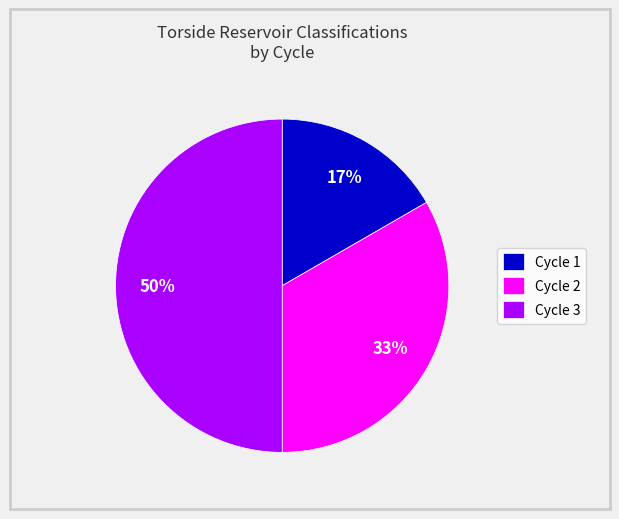

Between Cycle 2 and Cycle 3, which is larger?

Cycle 3